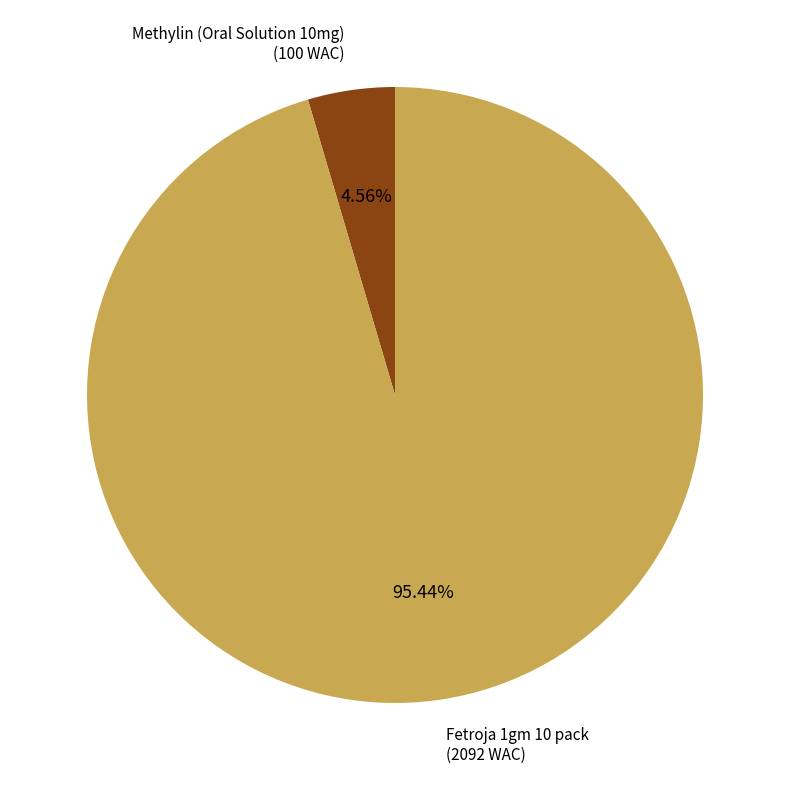

Is there a majority slice in this chart?

Yes